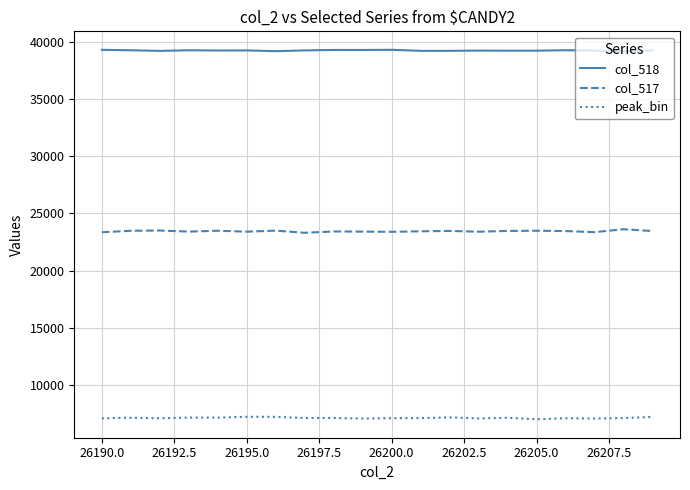

What are all the series names shown in the legend?

col_518, col_517, peak_bin